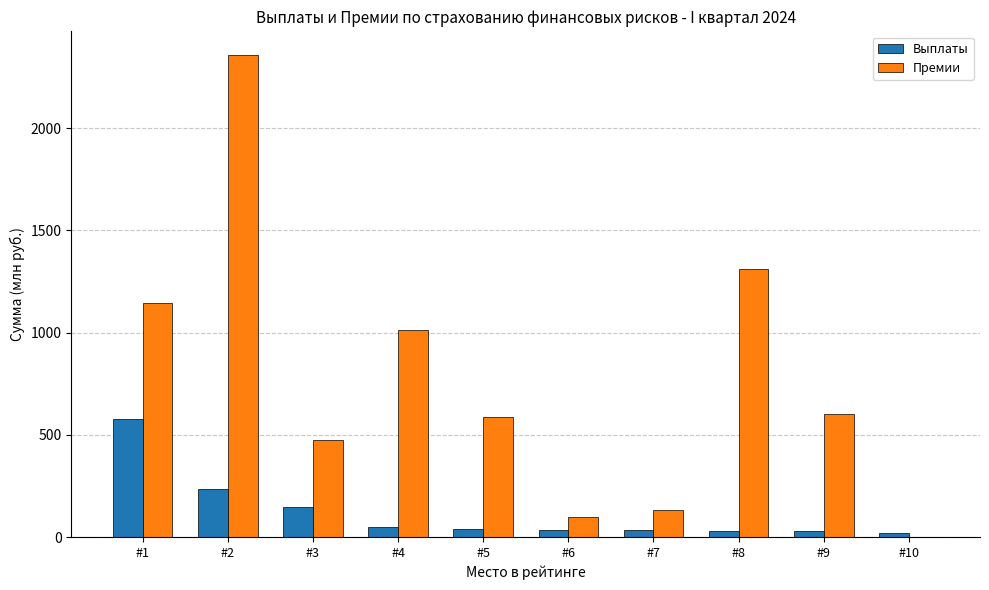

Between #5 and #10, which series saw the biggest shift?

Премии